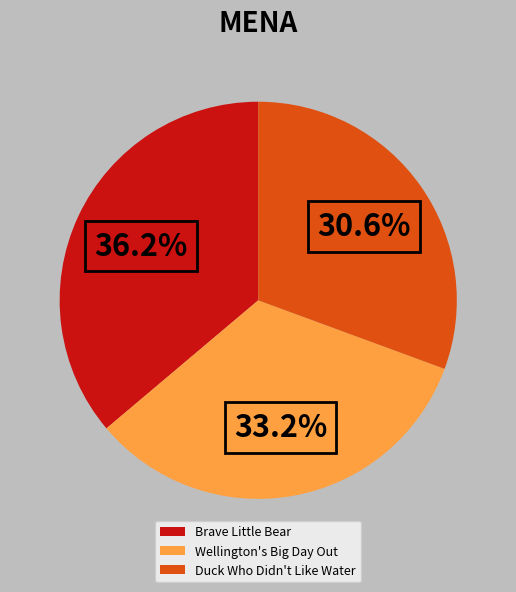

What percentage do Duck Who Didn't Like Water and Brave Little Bear together represent?

66.8%